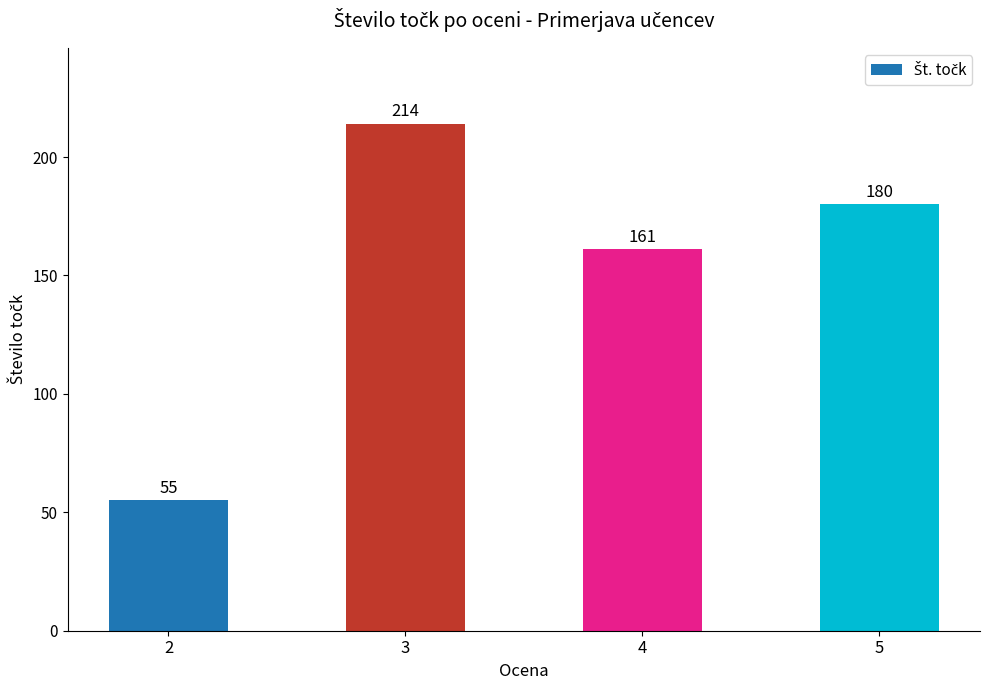

Where is the data nearest to the value 134?

4